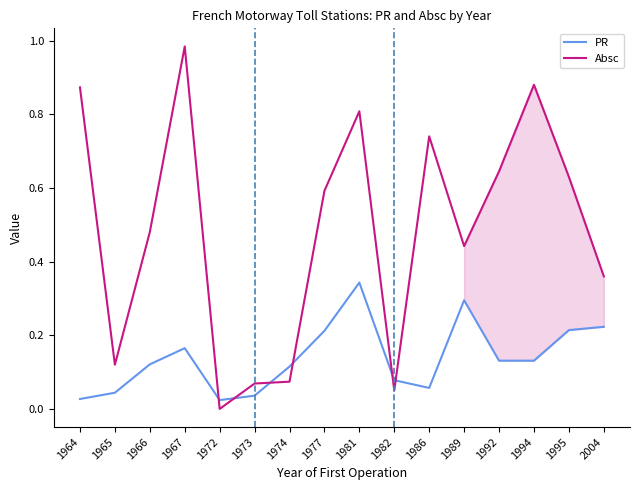

Which series has the widest spread of values?

Absc